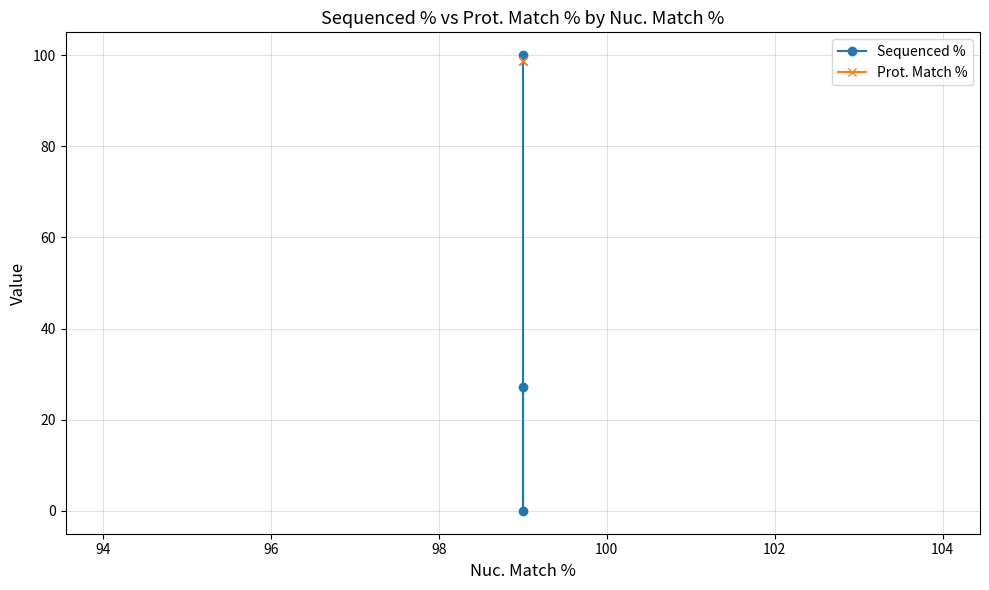

Rank the series by their maximum value, from highest to lowest.

Sequenced %, Prot. Match %